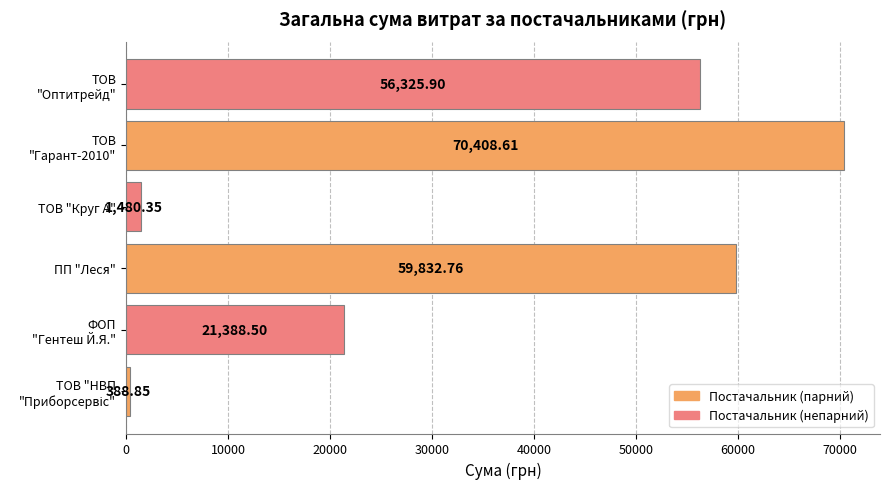

Where is the data nearest to the value 35398?

ФОП
"Гентеш Й.Я."